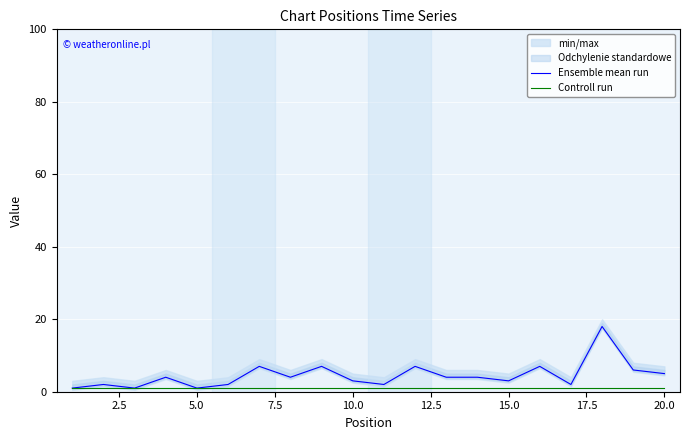

Which series has the largest total across all categories?

Ensemble mean run